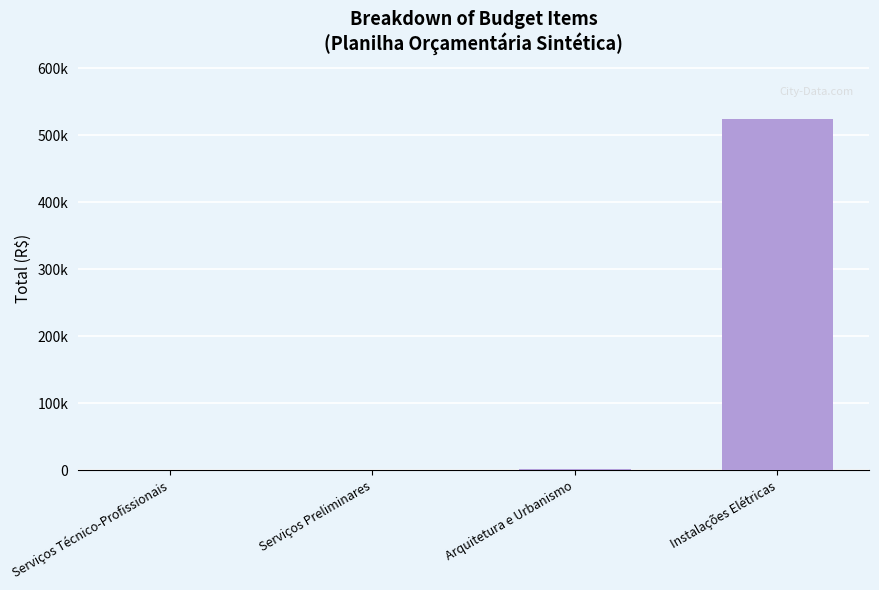

Rank the categories by value from highest to lowest.

Instalações Elétricas, Arquitetura e Urbanismo, Serviços Preliminares, Serviços Técnico-Profissionais